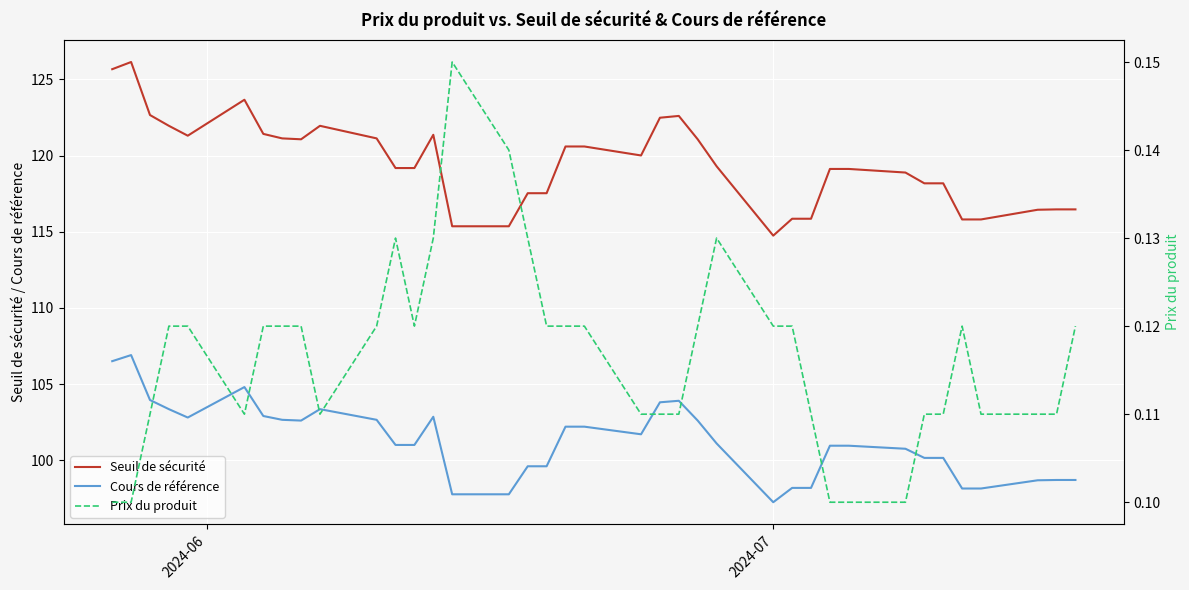

Which series has the largest range (max minus min)?

Seuil de sécurité